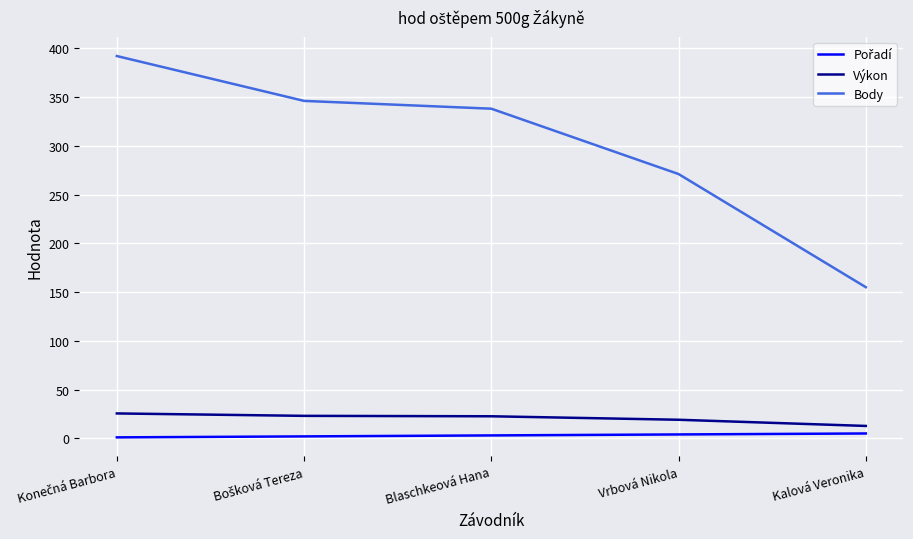

What is the difference between the maximum and minimum values in the Výkon series?

12.8